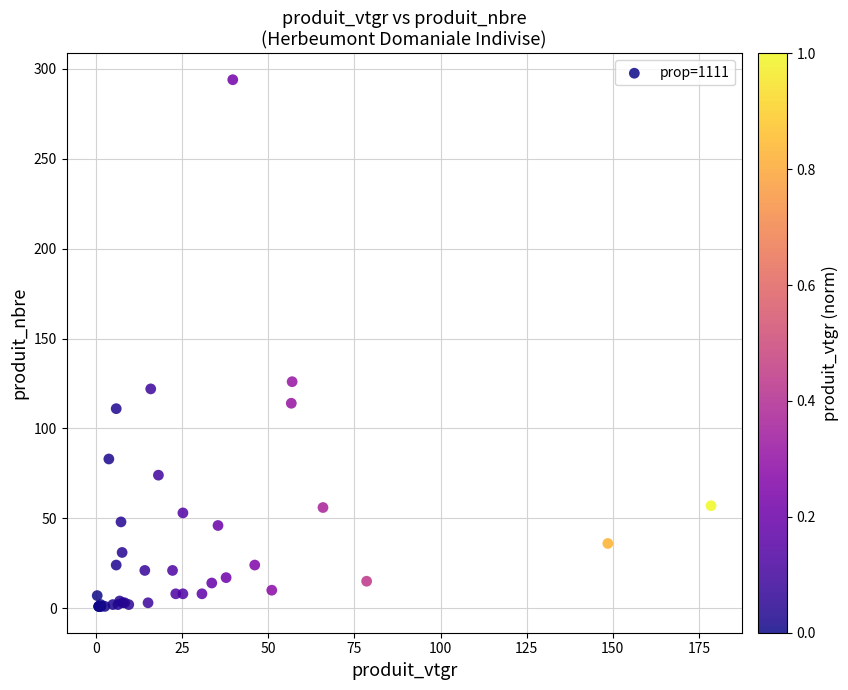

What Y value in the scatter plot is closest to 147?

126